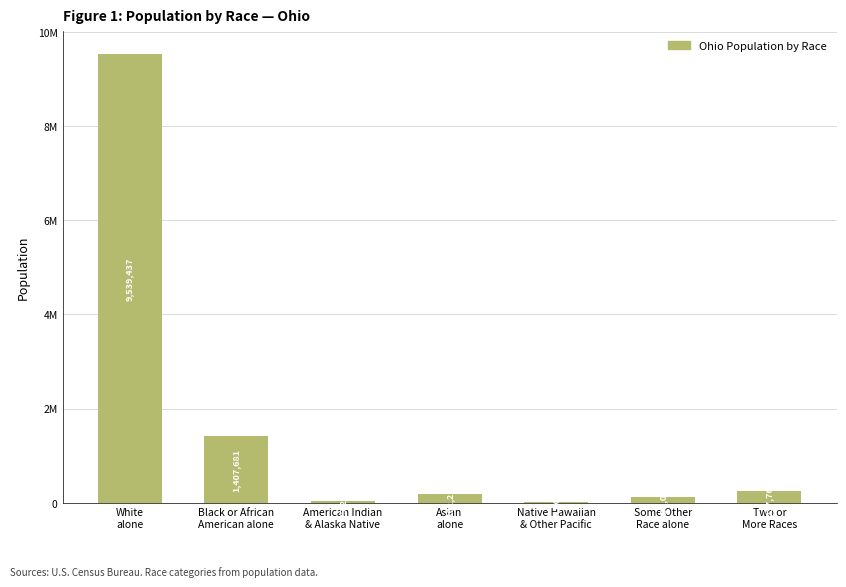

How many bars are there in total?

7